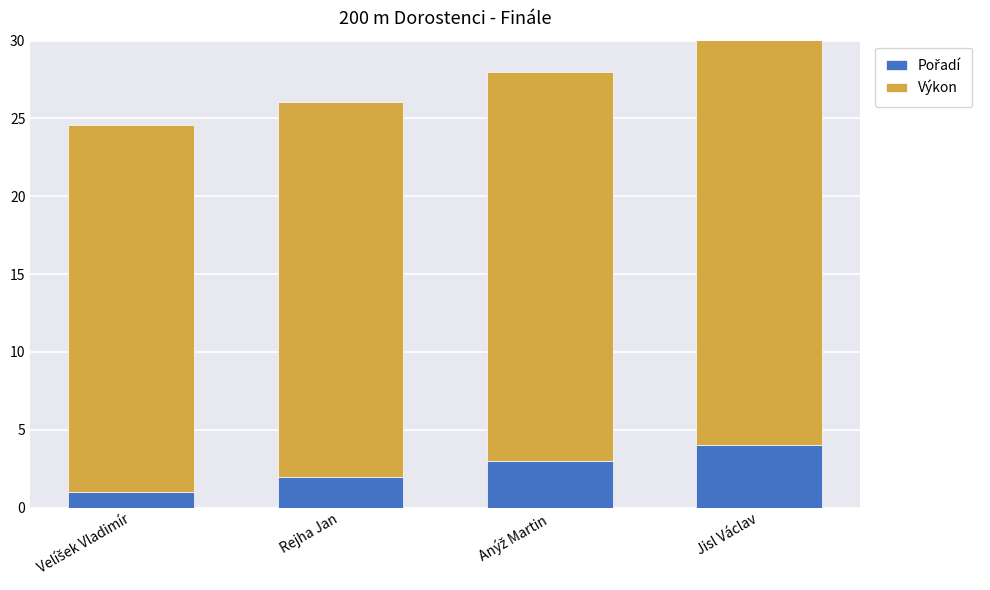

How many groups of bars are there?

4